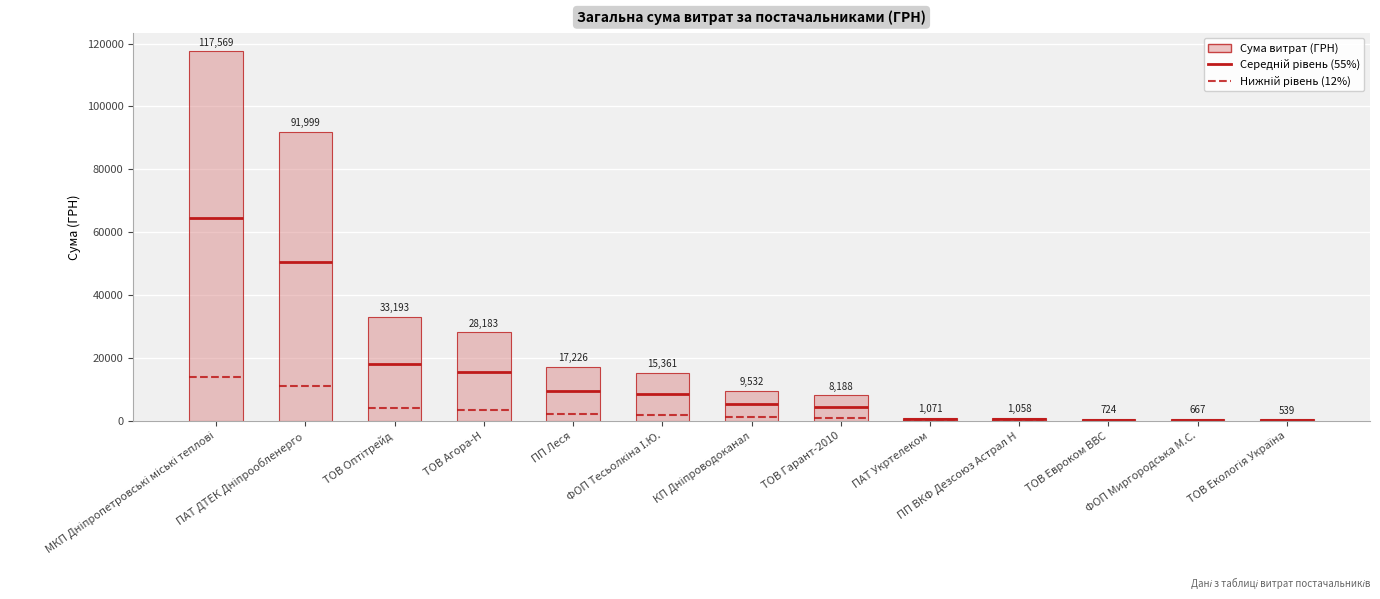

What is the average value?

25023.8